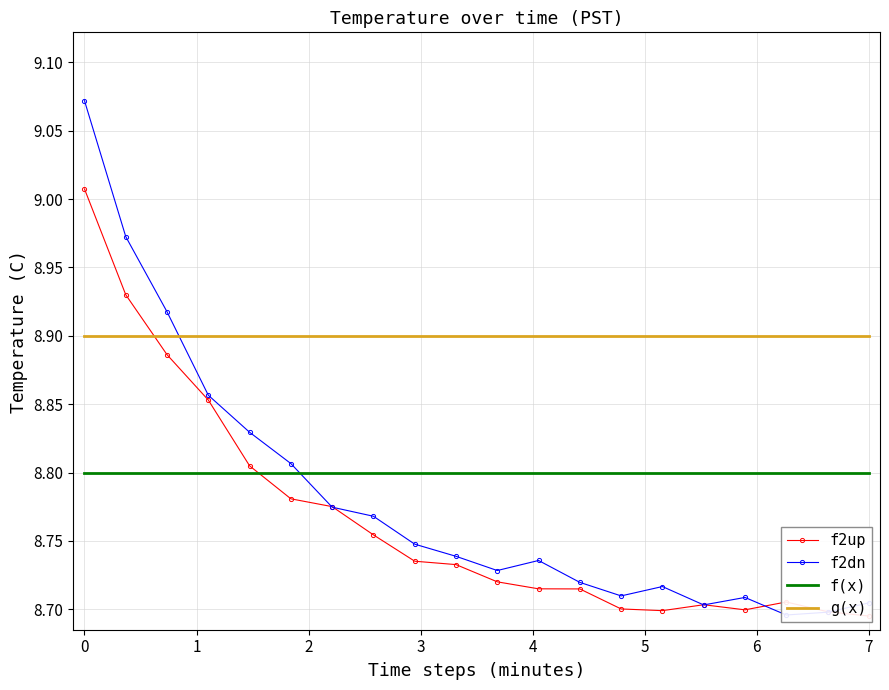

What is the difference between the second highest and minimum values in the f2dn series?

0.3